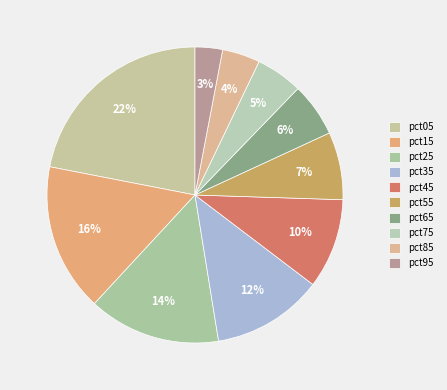

To the nearest percent, what portion does pct95 represent?

3%